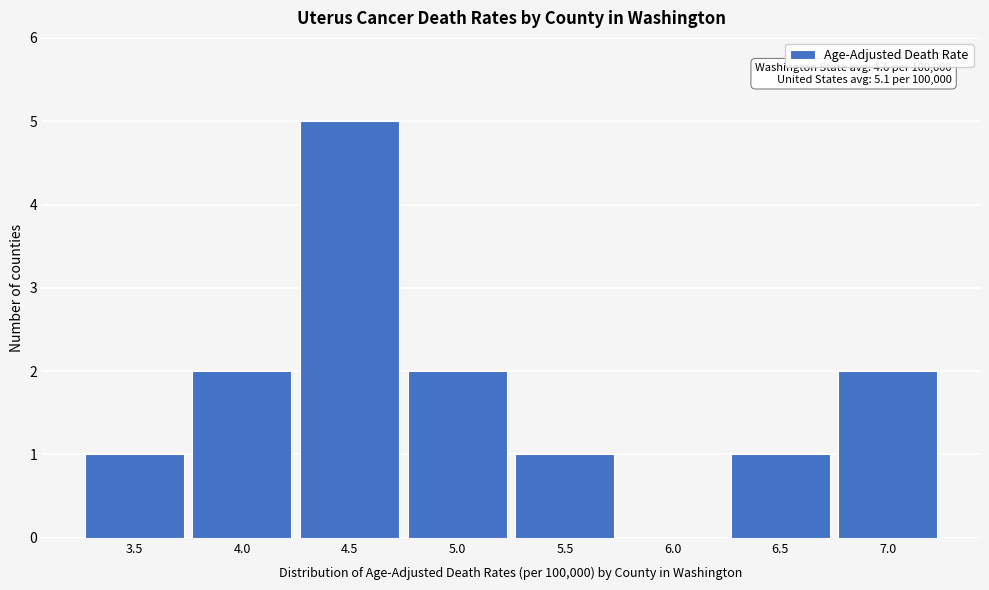

Reading right to left, extract all data points from this chart.

7.0=2	6.5=1	6.0=0	5.5=1	5.0=2	4.5=5	4.0=2	3.5=1